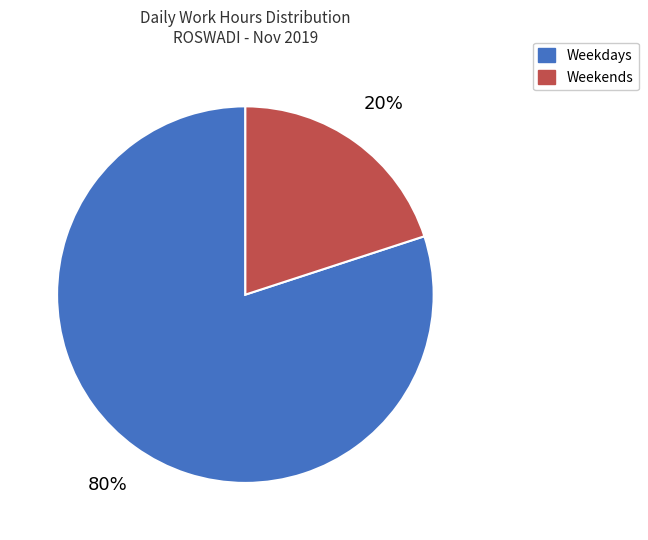

To the nearest percent, what is the average slice percentage?

50%